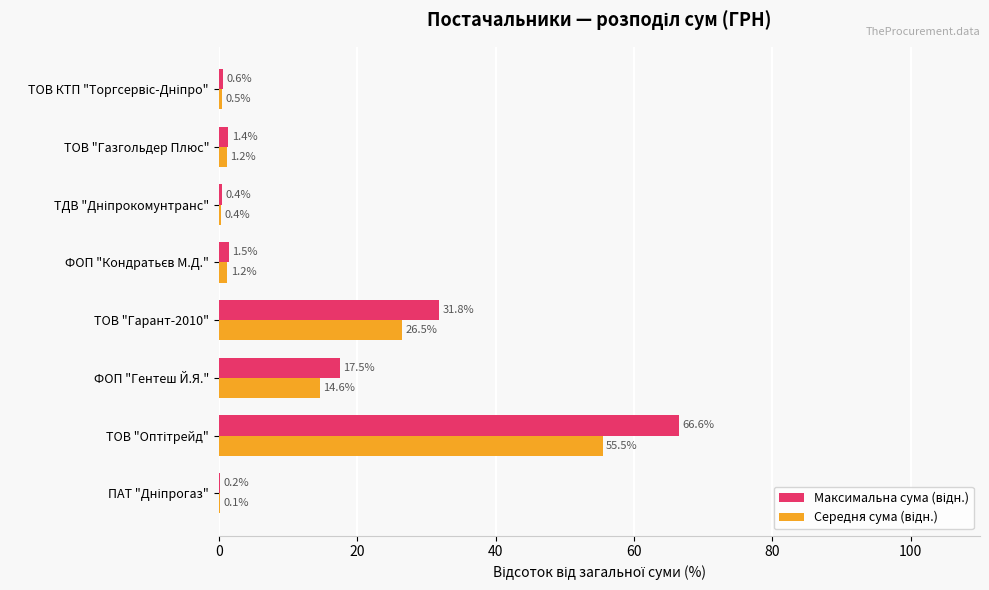

What is the total value across all series at ТОВ "Гарант-2010"?

58.3